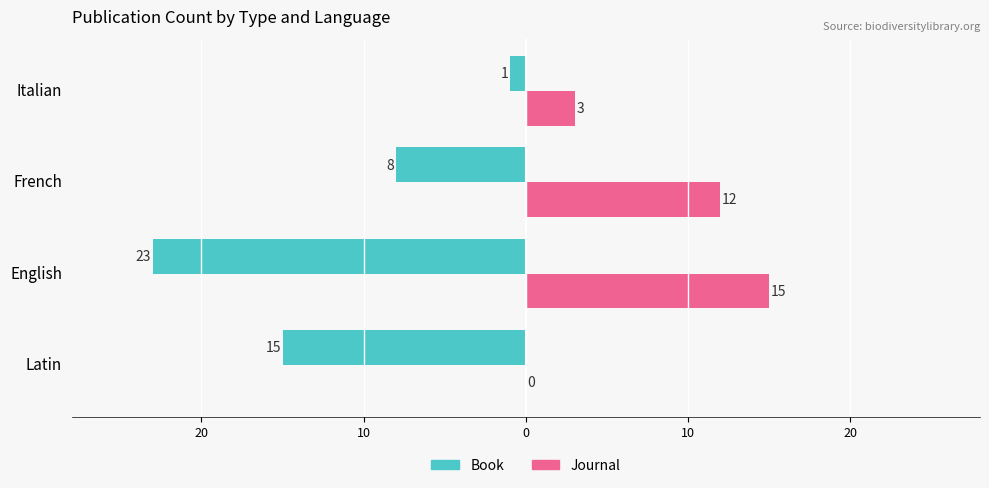

Reading left to right, list all the values displayed in this chart.

Book: -15	-23	-8	-1
Journal: 0	15	12	3